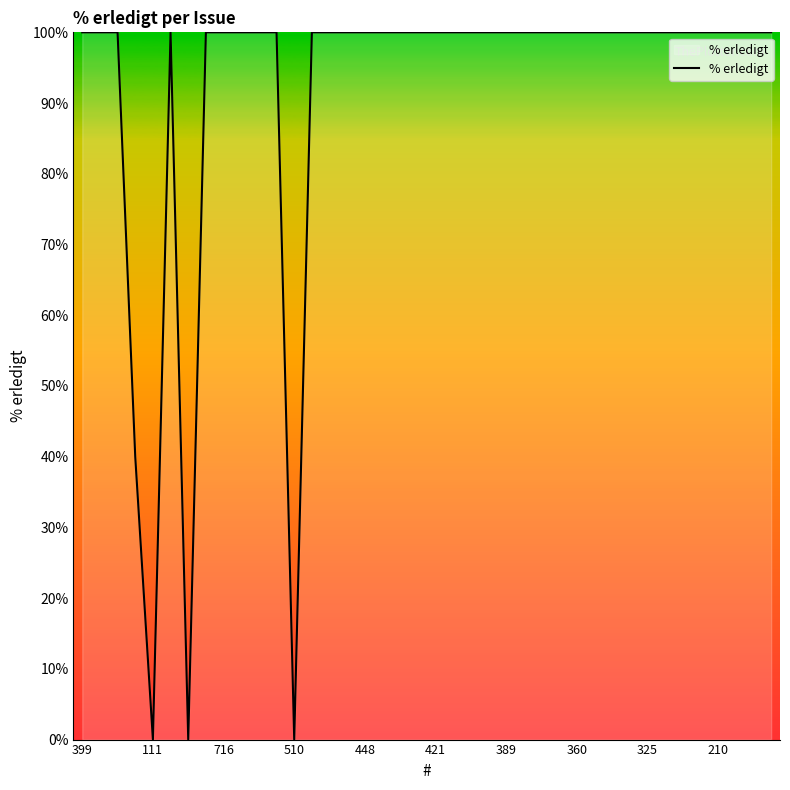

What is the maximum value shown in the chart?

100